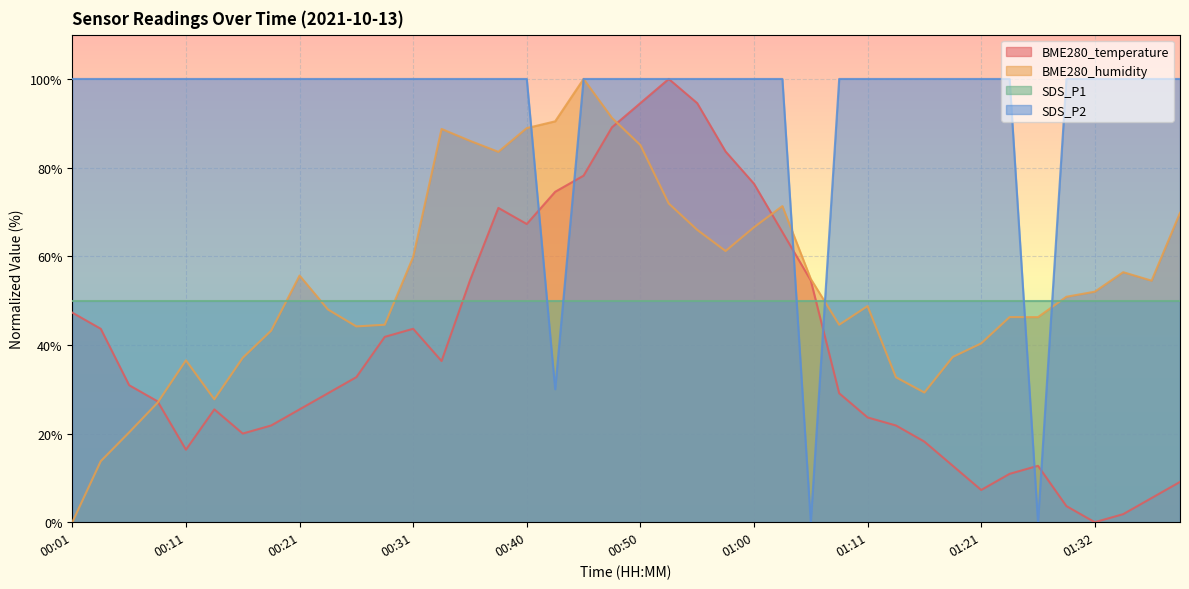

True or false: BME280_temperature has a value of 75.3 at 01:06.

False